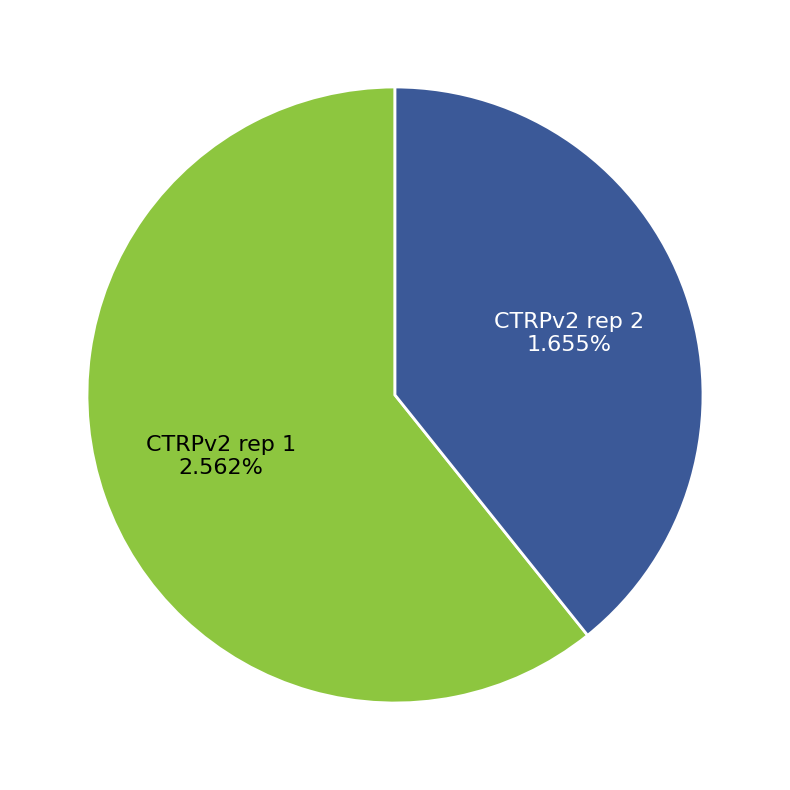

To the nearest percent, what portion does CTRPv2 rep 2 represent?

39%